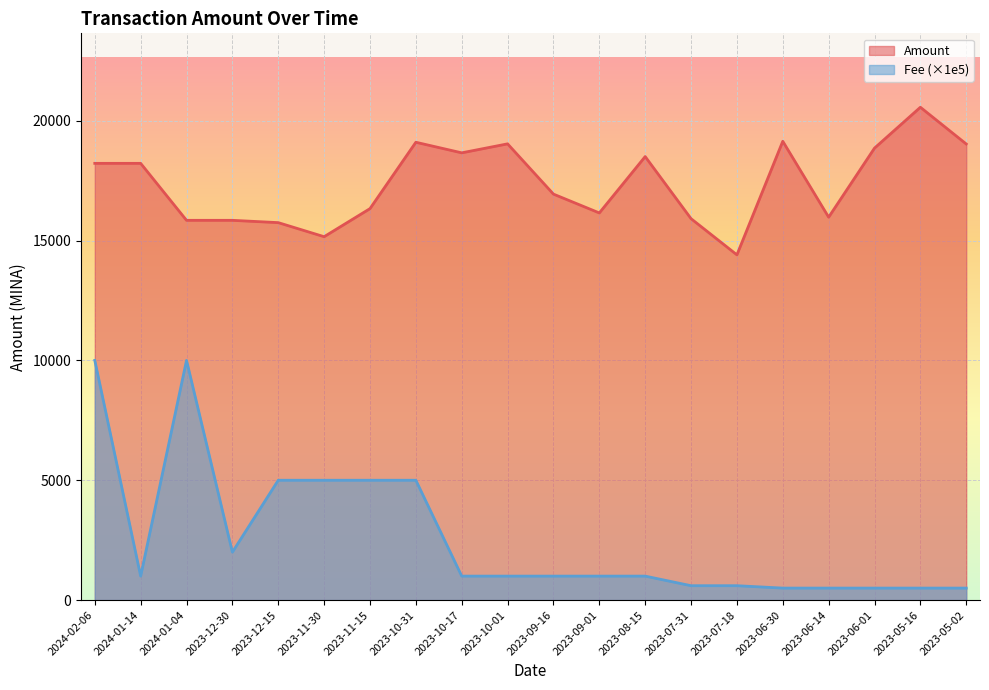

Where is Amount nearest to the value 17483?

2023-09-16